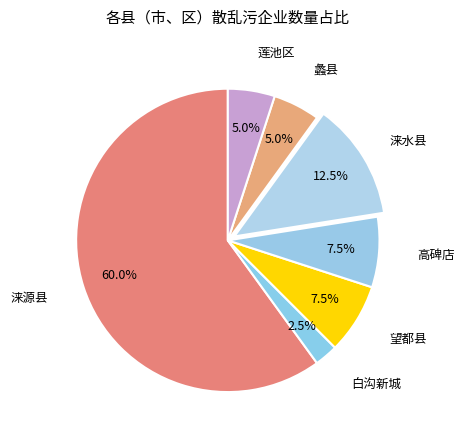

Which has a higher value, 涞水县 or 白沟新城?

涞水县